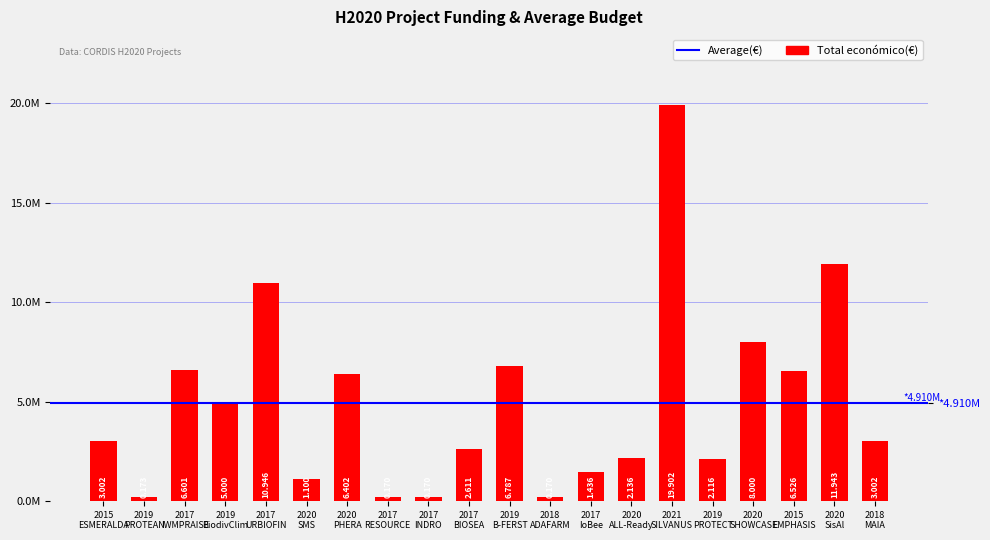

List the labels in order of value, smallest first.

2017
RESOURCE, 2017
INDRO, 2018
ADAFARM, 2019
PROTEAN, 2020
SMS, 2017
IoBee, 2019
PROTECT, 2020
ALL-Ready, 2017
BIOSEA, 2018
MAIA, 2015
ESMERALDA, 2019
BiodivClim, 2020
PHERA, 2015
EMPHASIS, 2017
IWMPRAISE, 2019
B-FERST, 2020
SHOWCASE, 2017
URBIOFIN, 2020
SisAl, 2021
SILVANUS